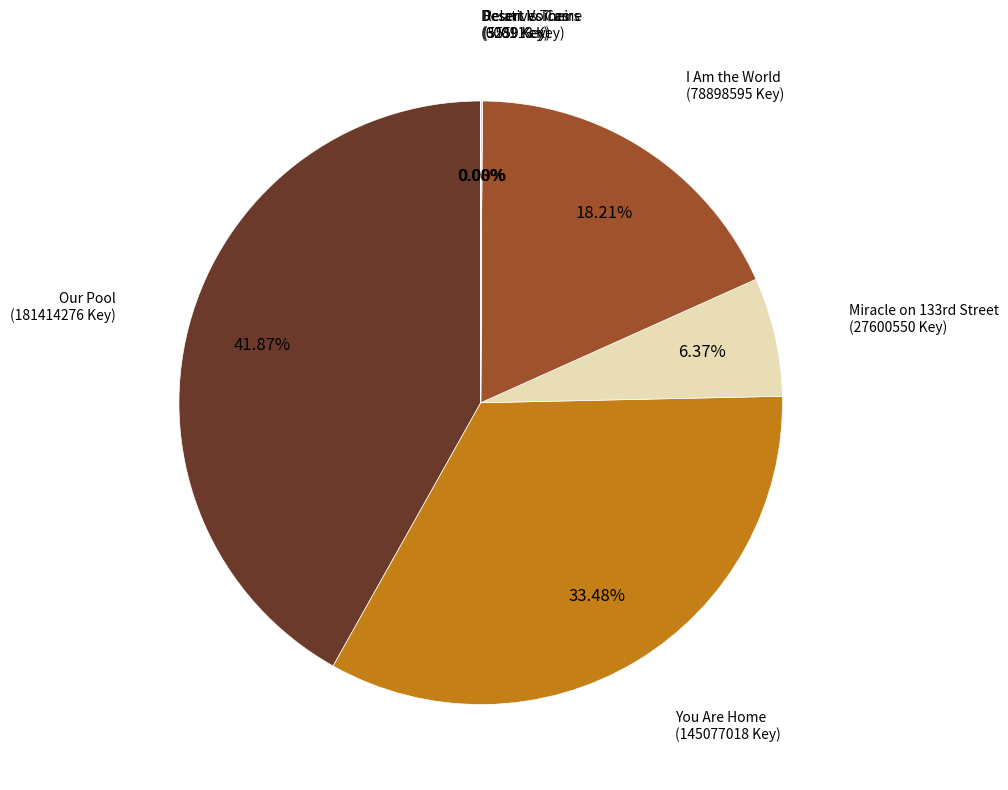

Is Our Pool the majority of the pie?

No